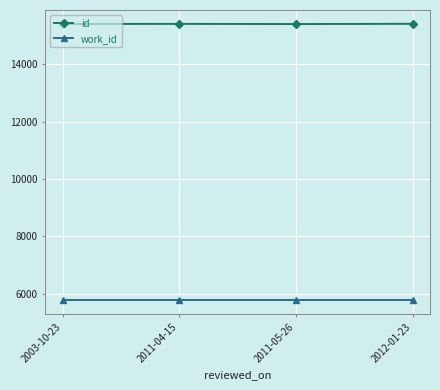

True or false: id and work_id intersect in this chart.

False